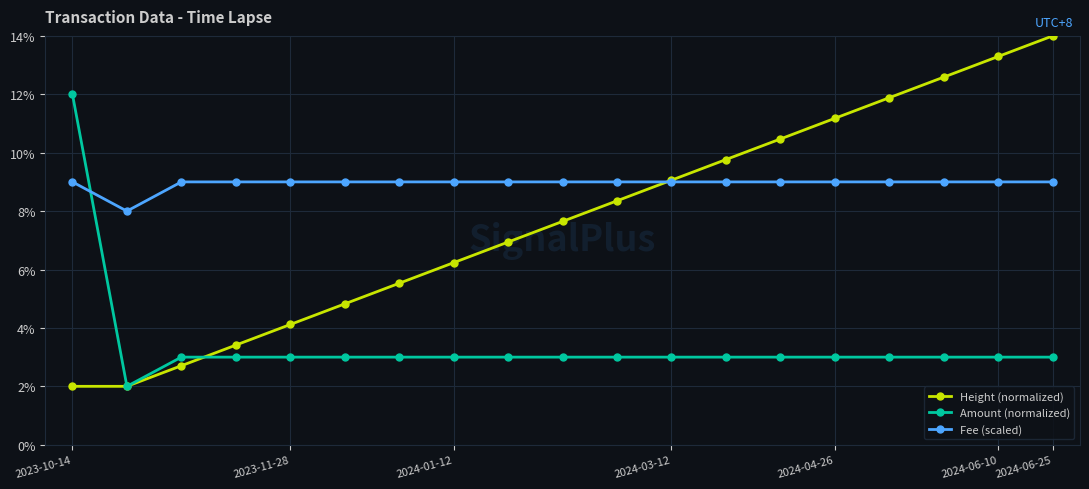

Rank the series by their maximum value, from highest to lowest.

Height (normalized), Amount (normalized), Fee (scaled)